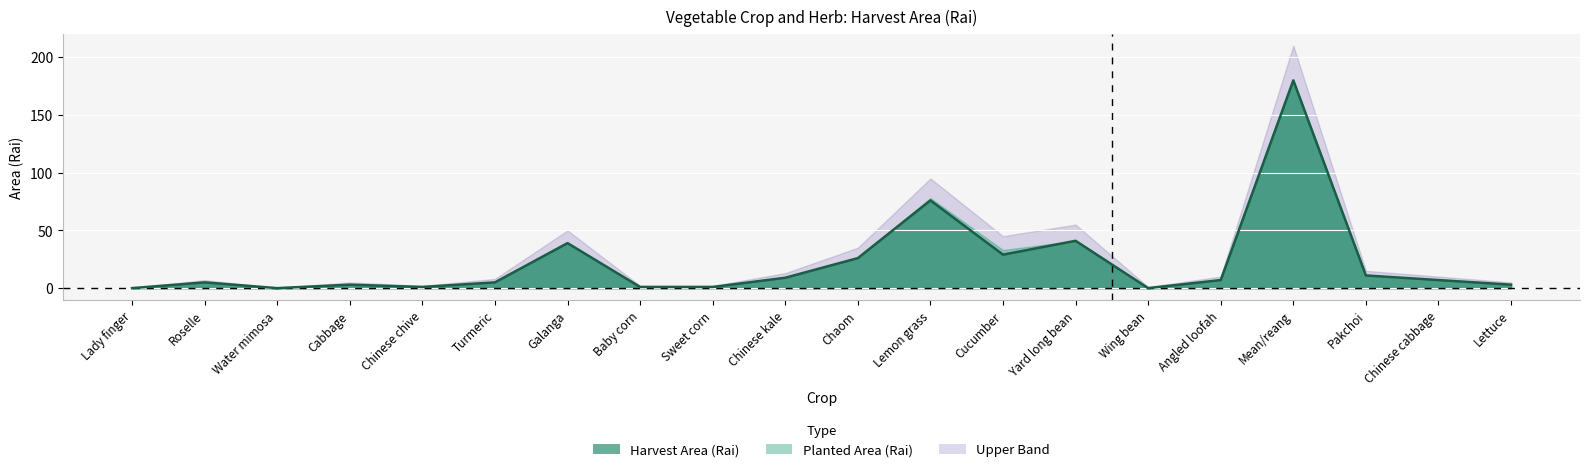

Where does the Upper Band series first go above 10?

Galanga